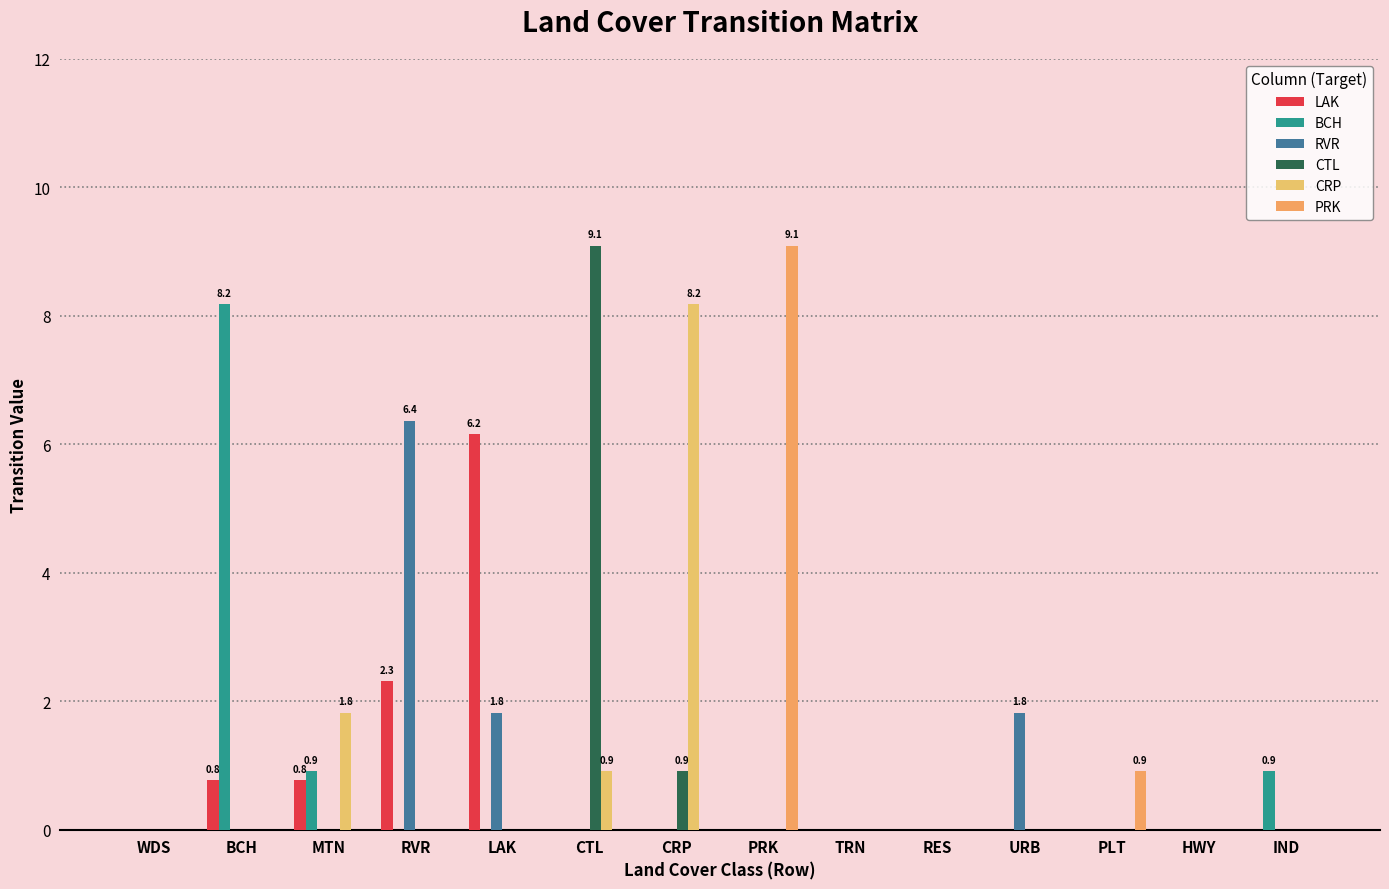

Are the bars horizontal?

No